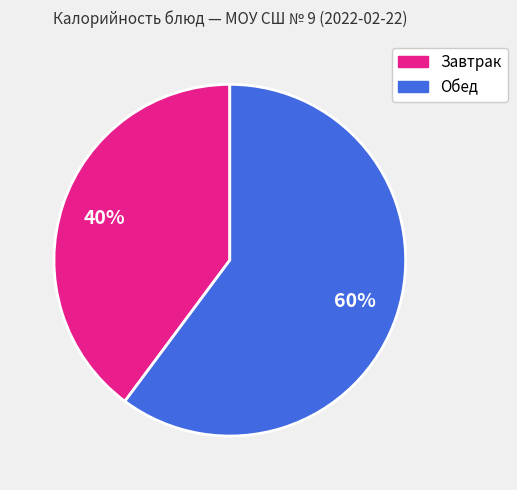

To the nearest percent, what is the average slice percentage?

50%